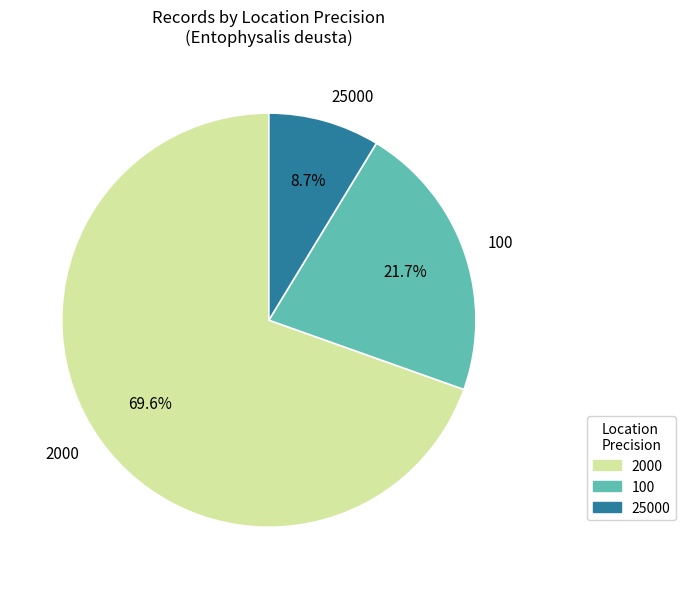

True or false: 100 accounts for 22% of the total.

True